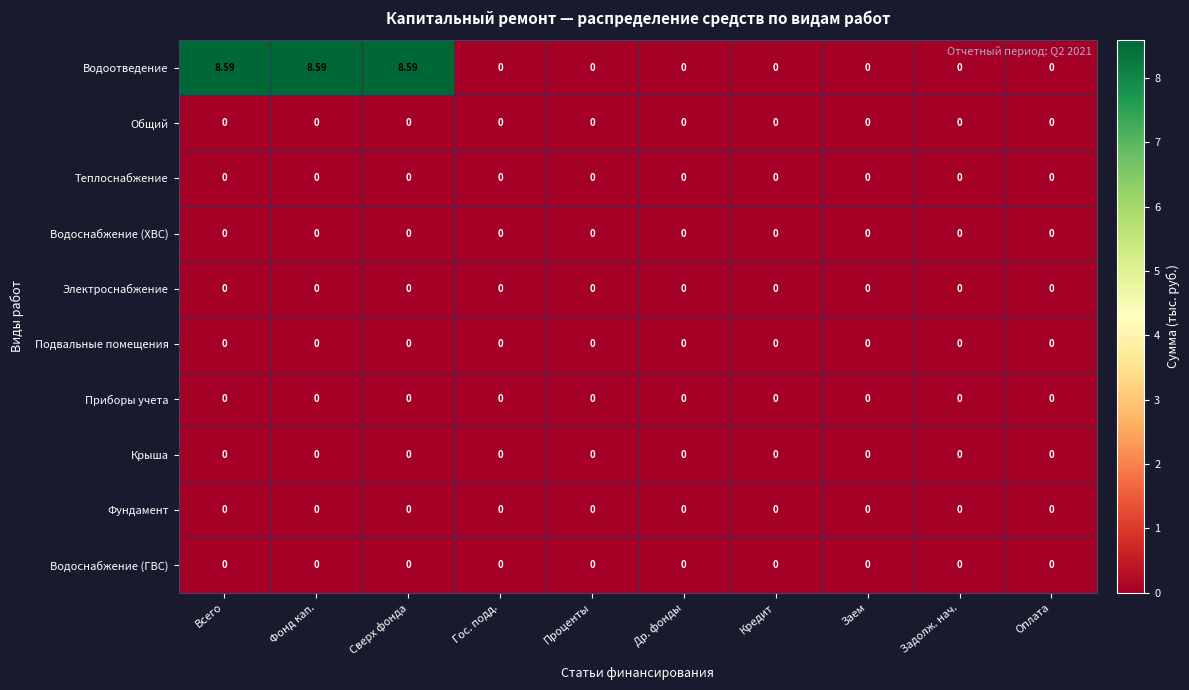

Which series has the largest range (max minus min)?

Водоотведение